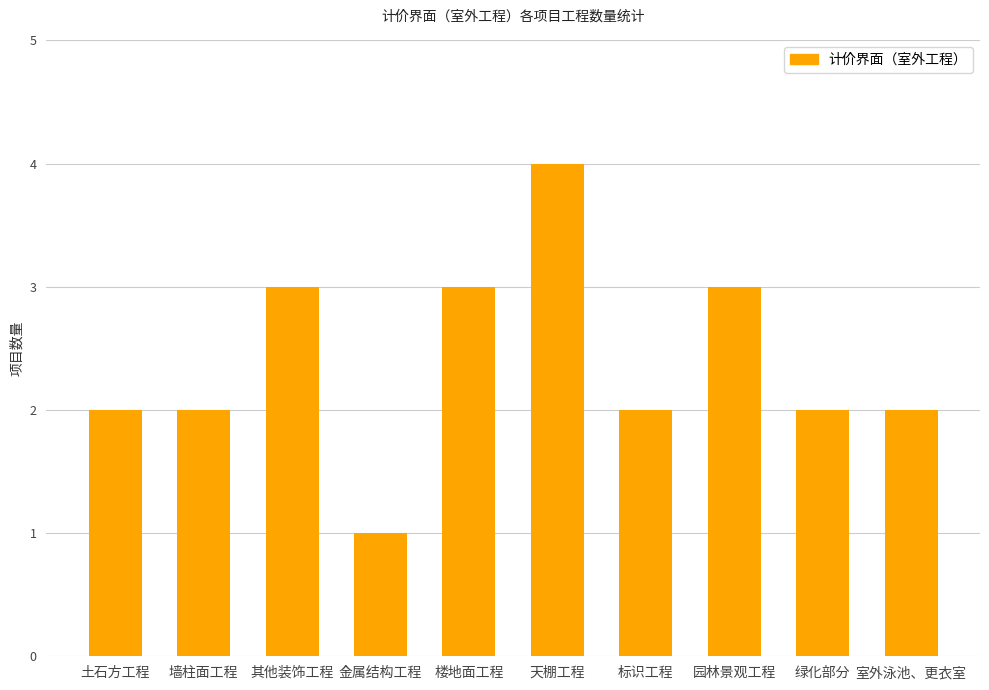

What is the change in value from 土石方工程 to 楼地面工程?

+1